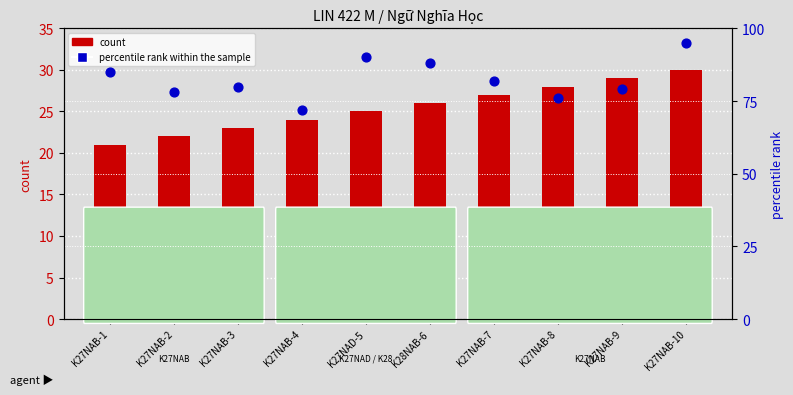

At which category is the sum across all series the highest?

K27NAB-10